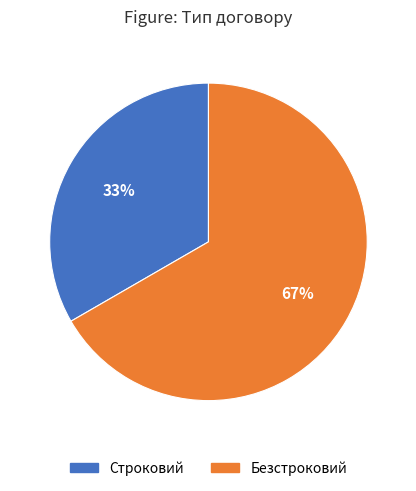

Combined, do Строковий and Безстроковий account for over 50%?

Yes